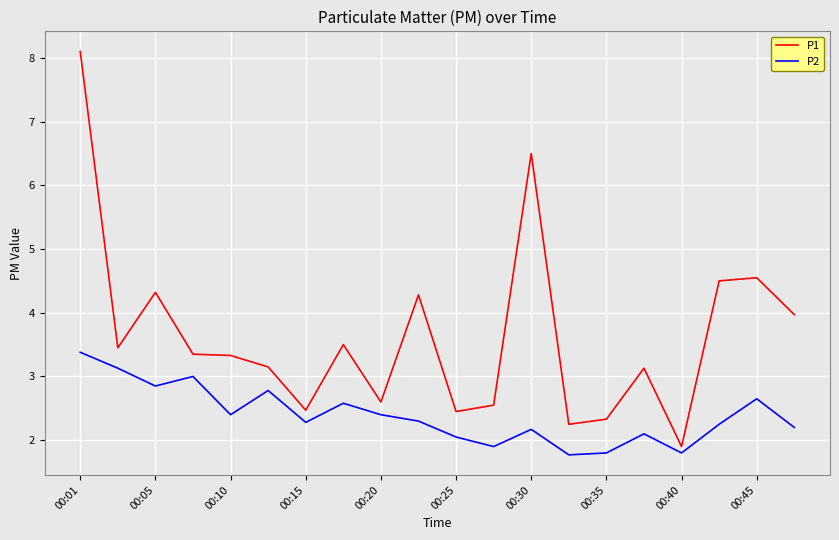

True or false: P1 and P2 cross at least once.

False